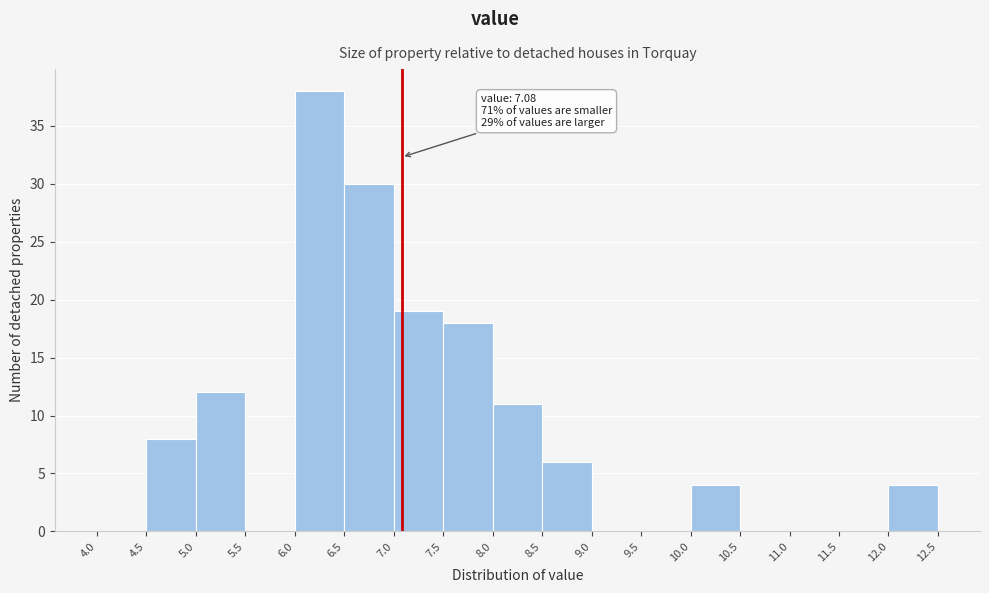

Over which range of the x-axis is the bar tallest?

6.0 to 6.5